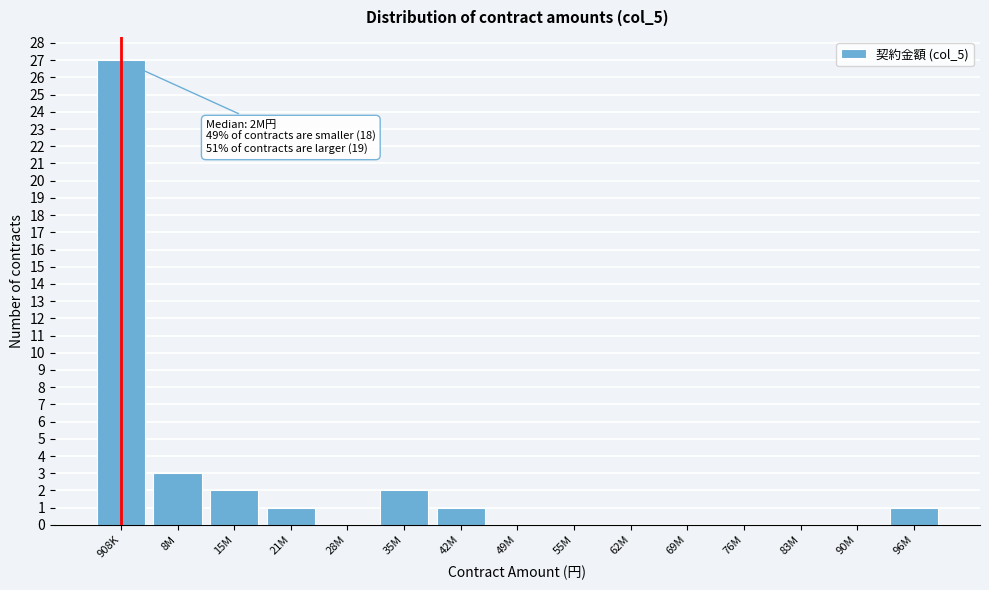

Reading left to right, extract all data points from this chart.

908K=27	8M=3	15M=2	21M=1	28M=0	35M=2	42M=1	49M=0	55M=0	62M=0	69M=0	76M=0	83M=0	90M=0	96M=1